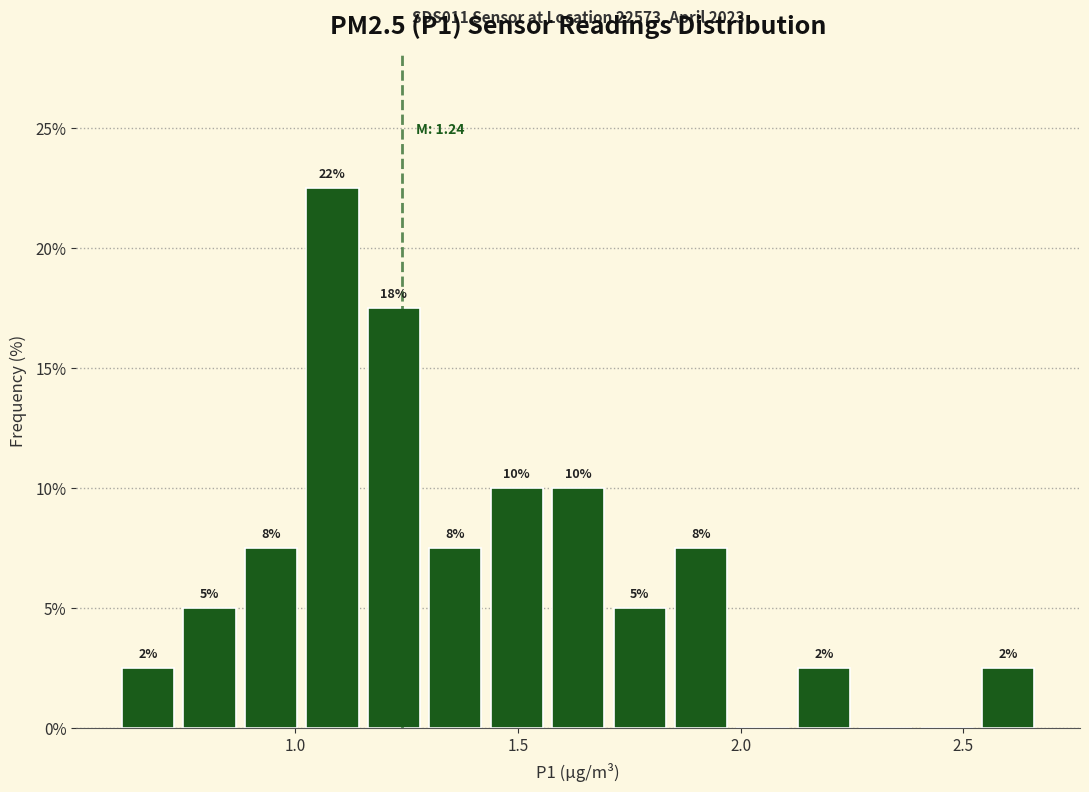

Around what value on the x-axis is the tallest bar? Give the approximate position of its centre, as read against the axis.

1.10